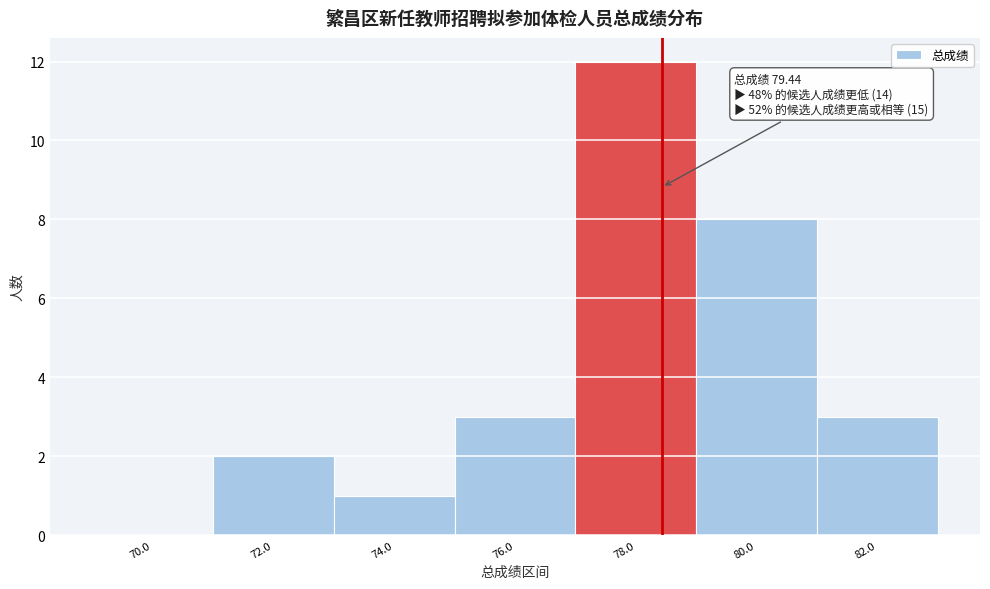

Reading right to left, list all the values displayed in this chart.

82.0=3	80.0=8	78.0=12	76.0=3	74.0=1	72.0=2	70.0=0